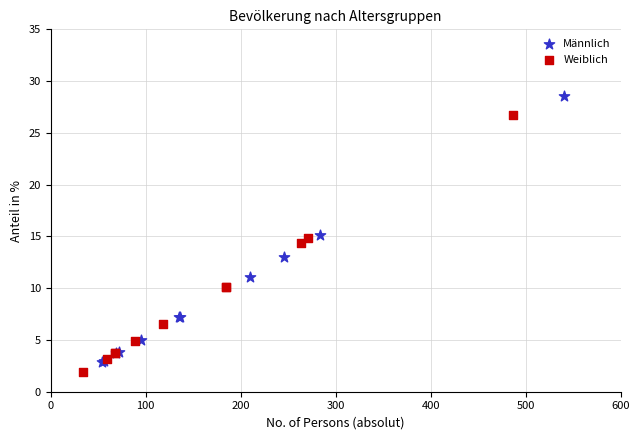

Which series has the widest spread of Y values?

Männlich